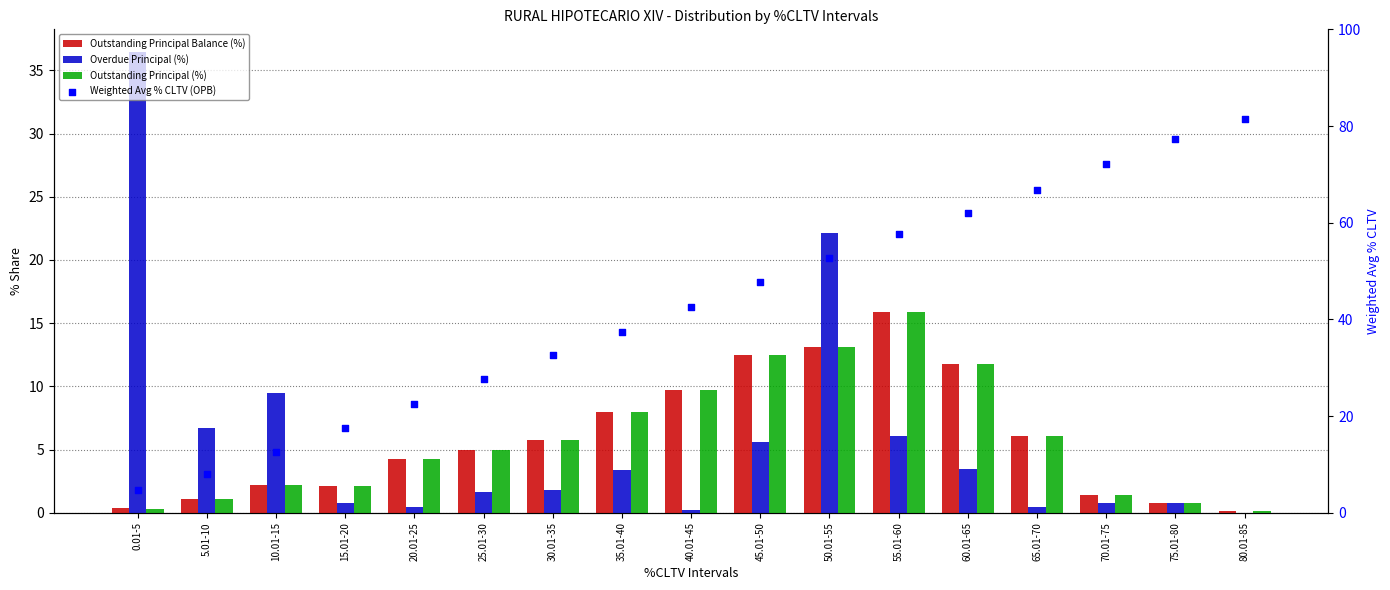

Which series reaches the minimum Y coordinate?

Overdue Principal (%)